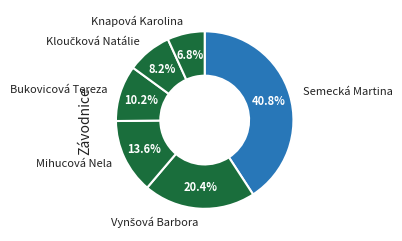

How much of the chart is everything except Mihucová Nela?

86.4%